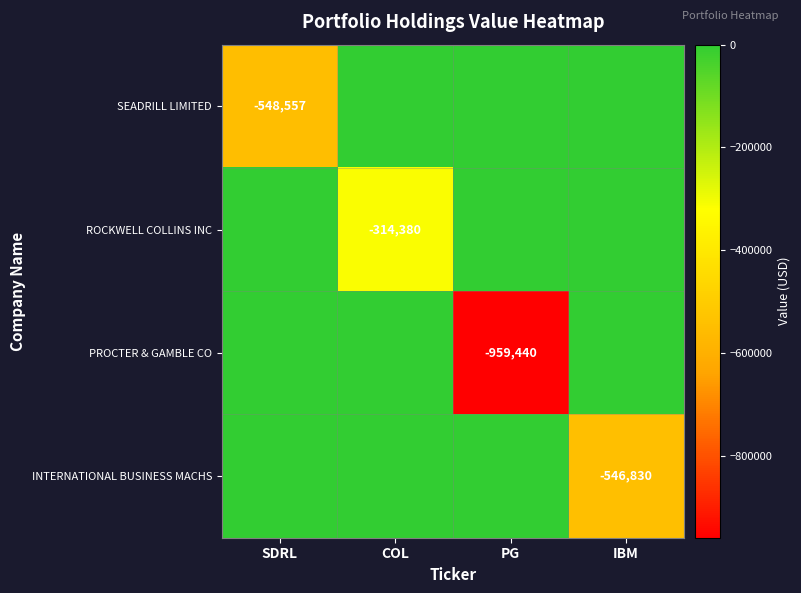

Is it true that INTERNATIONAL BUSINESS MACHS equals -352056 at IBM?

False